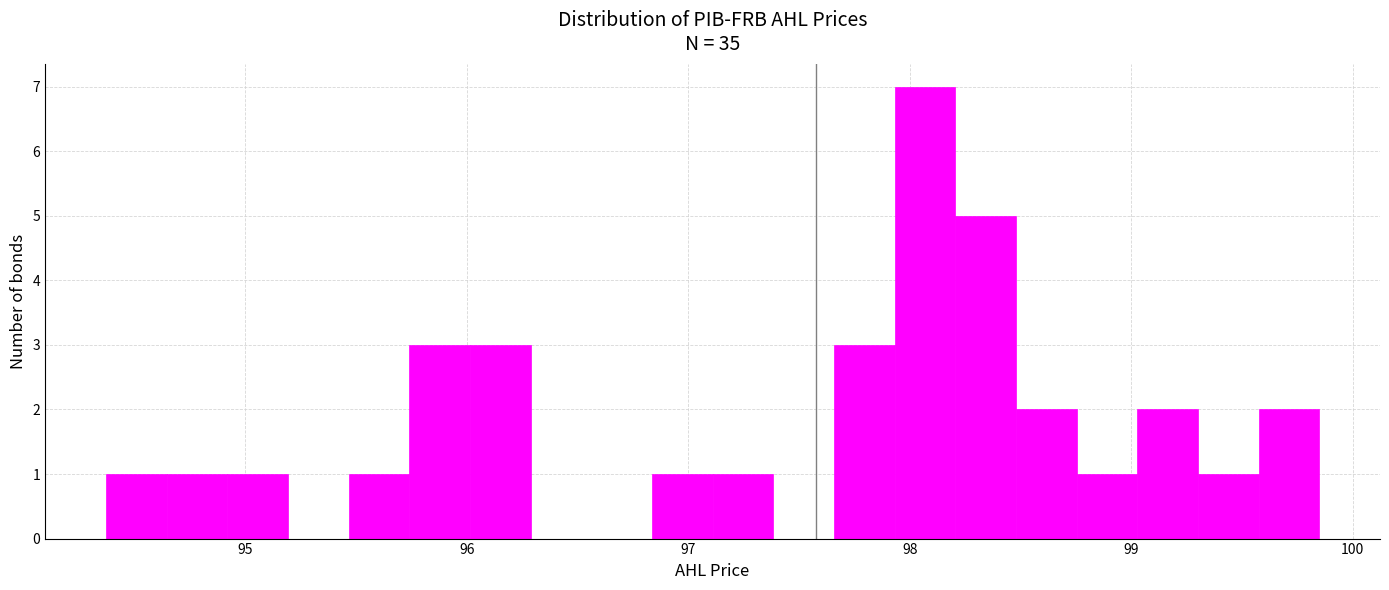

Around what value on the x-axis is the tallest bar? Give the approximate position of its centre, as read against the axis.

98.1